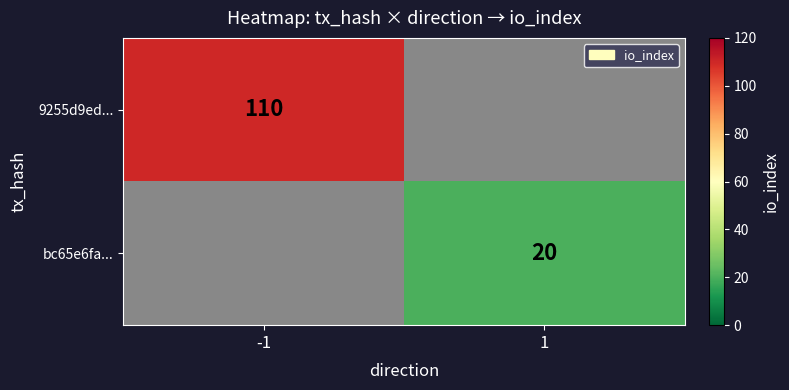

True or false: bc65e6fa... has a value of 14 at 1.

False